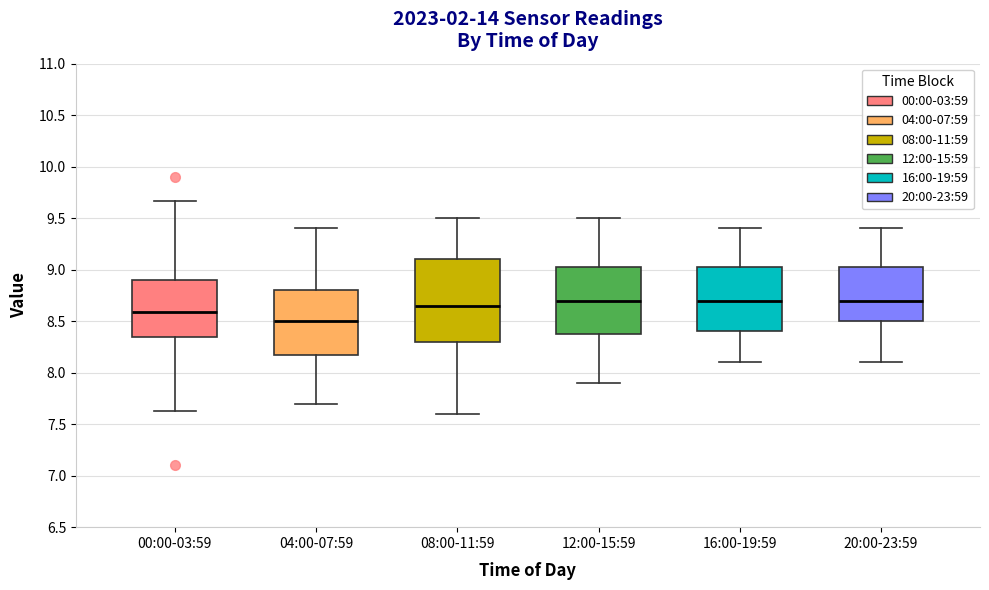

Reading left to right, transcribe this box plot: for each box, give where its median line is, the range the box spans, and where its two whiskers end, as read against the y-axis. The values are not printed on the chart, so give them approximately, as read against the axis.

00:00-03:59: median 8.60, box 8.35 to 8.90, whiskers 7.65 to 9.65
04:00-07:59: median 8.50, box 8.20 to 8.80, whiskers 7.70 to 9.40
08:00-11:59: median 8.65, box 8.30 to 9.10, whiskers 7.60 to 9.50
12:00-15:59: median 8.70, box 8.40 to 9.05, whiskers 7.90 to 9.50
16:00-19:59: median 8.70, box 8.40 to 9.05, whiskers 8.10 to 9.40
20:00-23:59: median 8.70, box 8.50 to 9.05, whiskers 8.10 to 9.40